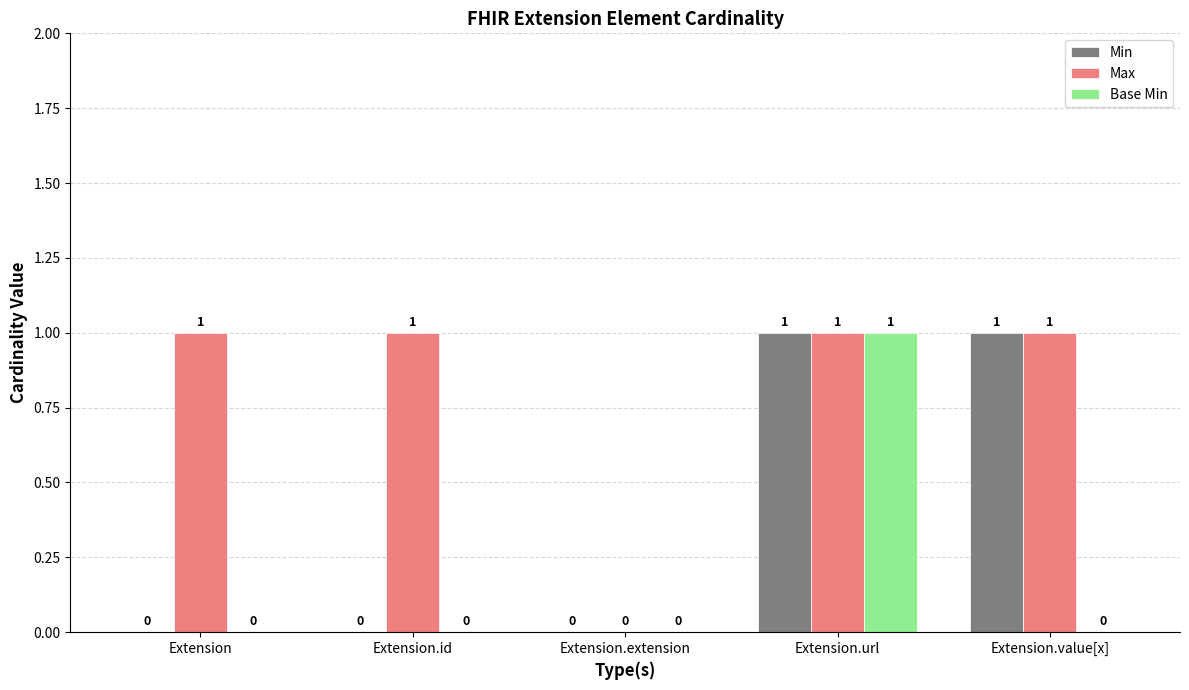

What is the difference between the Min values at Extension.url and Extension?

1